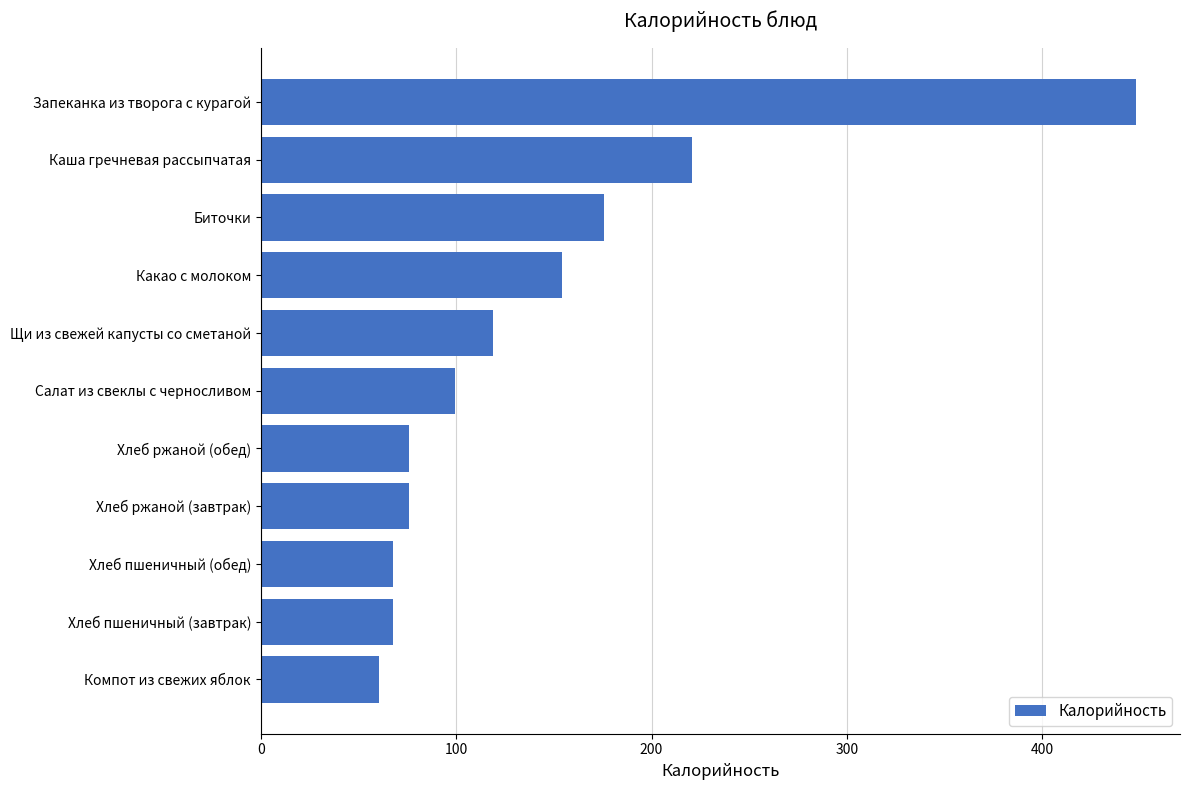

The value at Хлеб ржаной (обед) is 76.0. True or false?

True